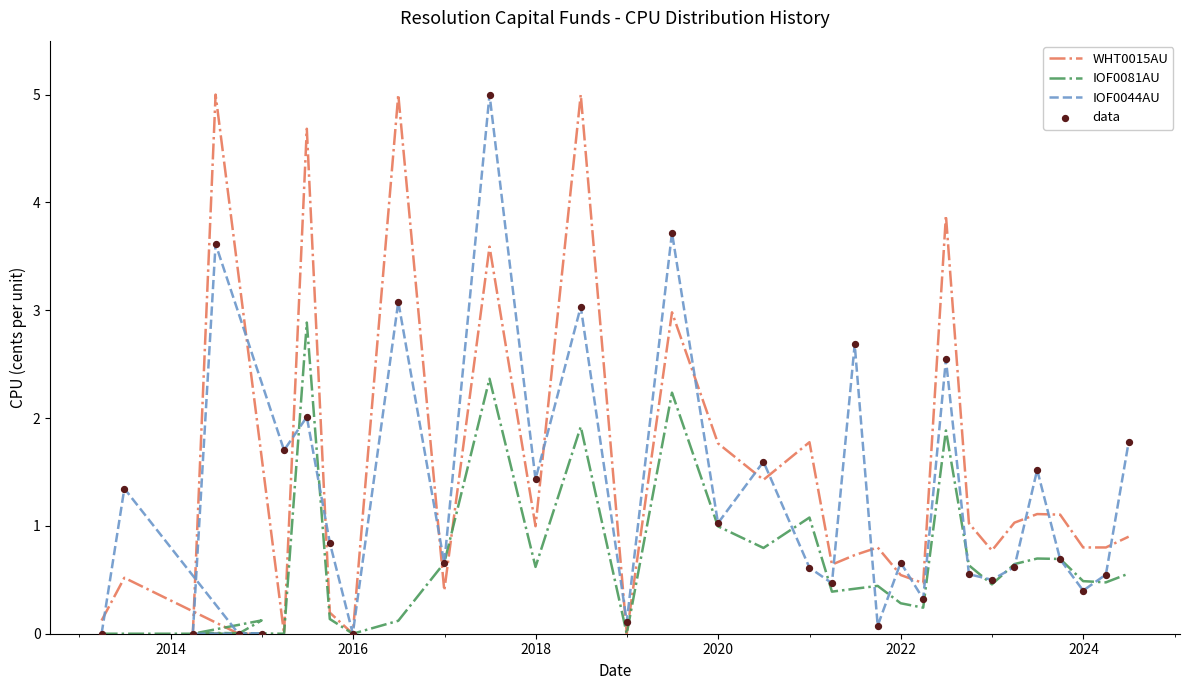

Which series contains the highest Y value?

WHT0015AU